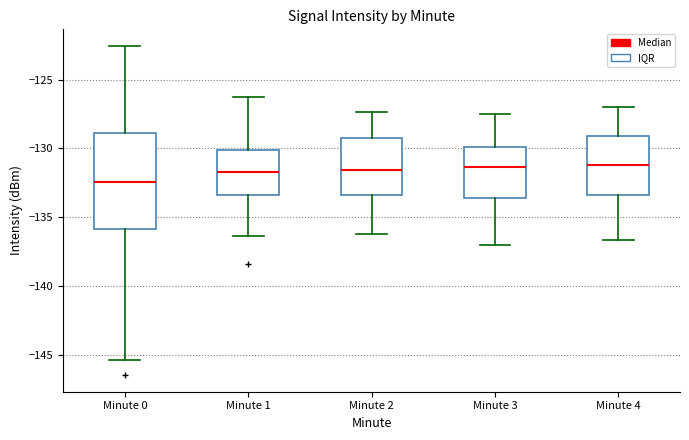

Reading left to right, read every box against the y-axis: the position of its median line, the range the box covers, and the ends of its whiskers. The values are not printed on the chart, so give them approximately, as read against the axis.

Minute 0: median -132.5, box -136.0 to -129.0, whiskers -145.5 to -122.5
Minute 1: median -131.5, box -133.5 to -130.0, whiskers -136.5 to -126.5
Minute 2: median -131.5, box -133.5 to -129.0, whiskers -136.0 to -127.5
Minute 3: median -131.5, box -133.5 to -130.0, whiskers -137.0 to -127.5
Minute 4: median -131.0, box -133.5 to -129.0, whiskers -136.5 to -127.0